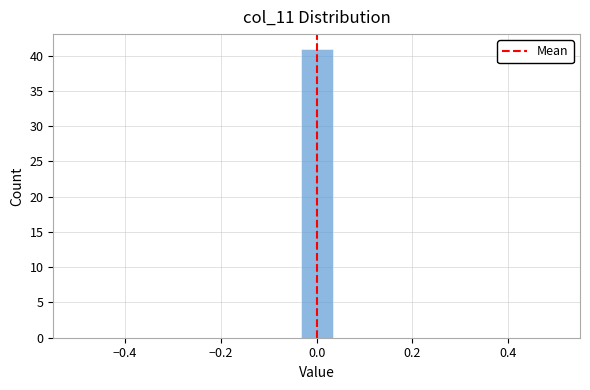

Read against the x-axis, roughly where is the centre of the tallest bar?

0.00